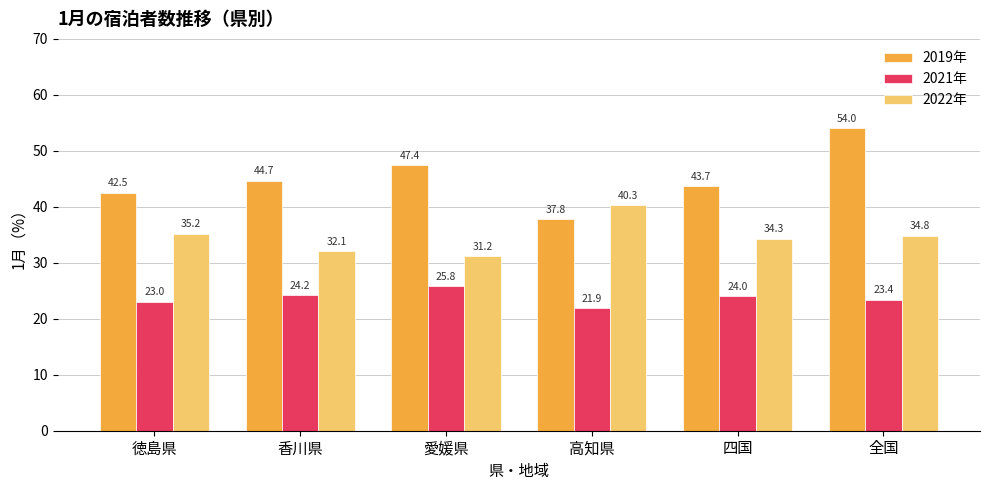

Are the bars grouped side by side (vs. stacked)?

Yes